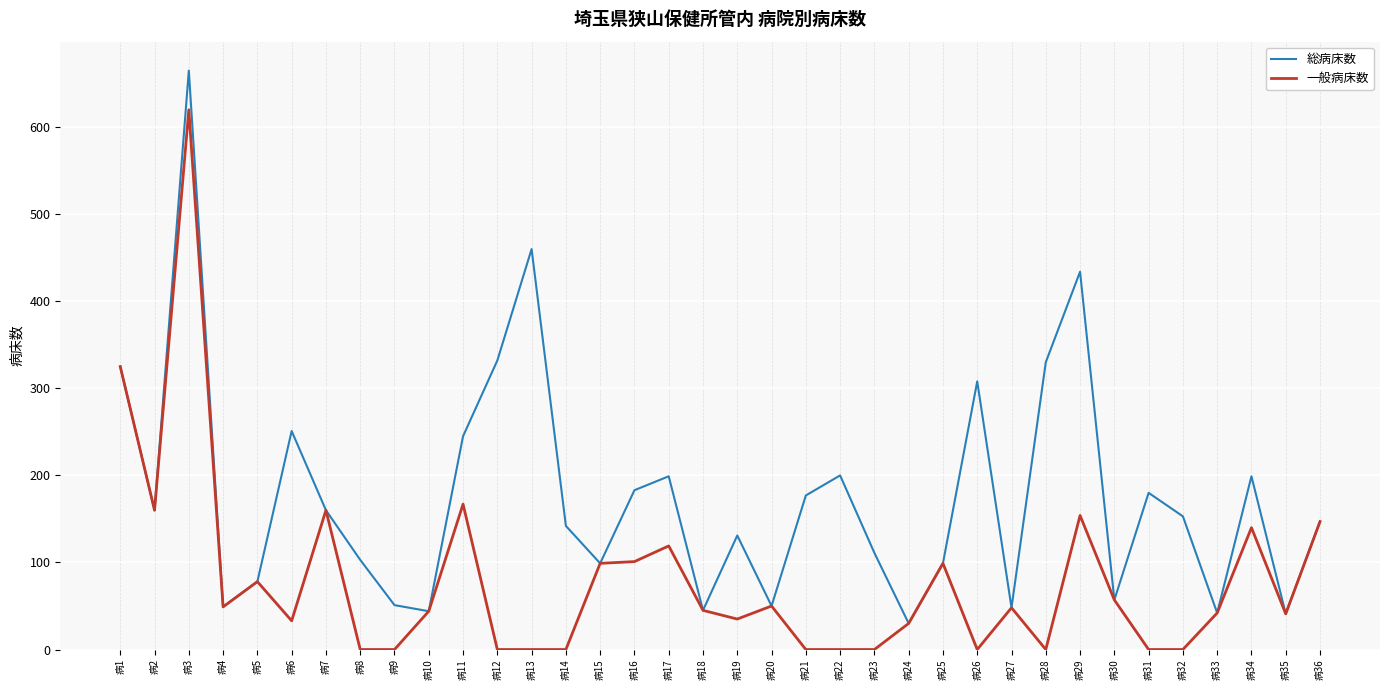

List the series in order of their overall mean, highest first.

総病床数, 一般病床数